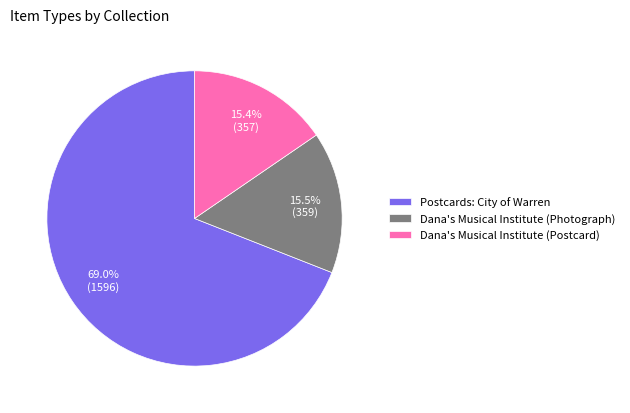

What is the largest slice in the pie chart?

Postcards: City of Warren